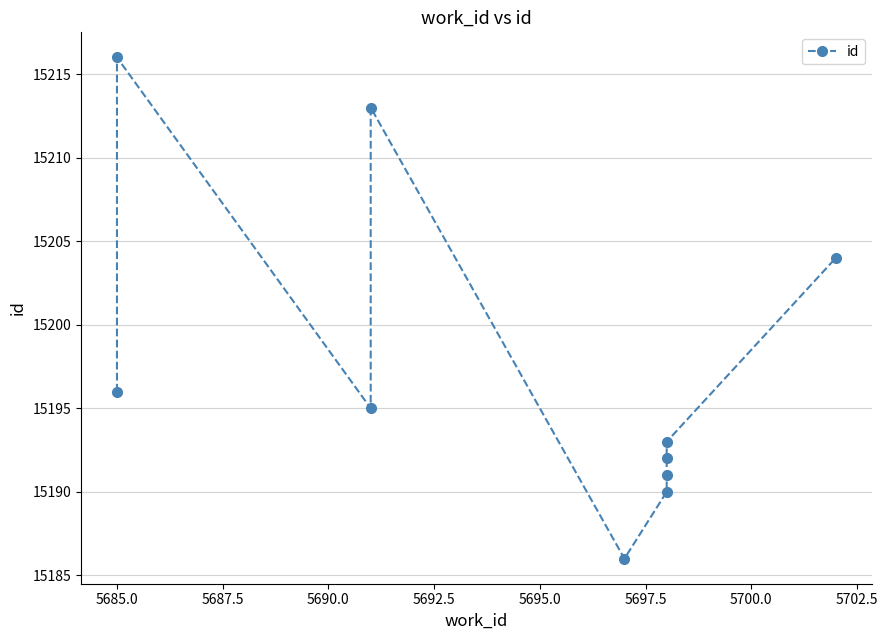

What is the value of the 2nd point from the left?

15216